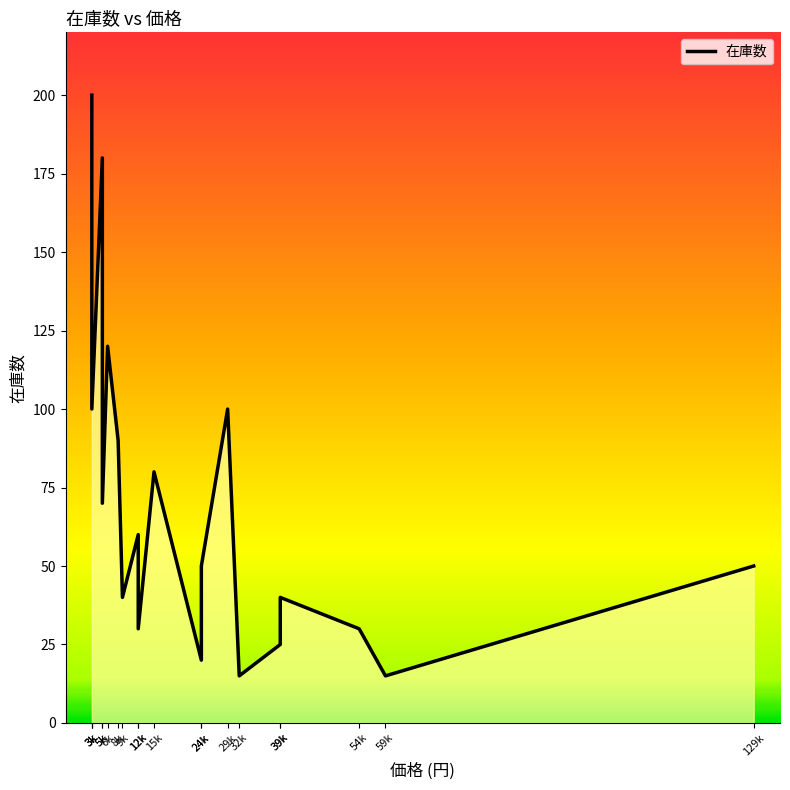

How many points are lower than both their immediate neighbors (excluding endpoints)?

7